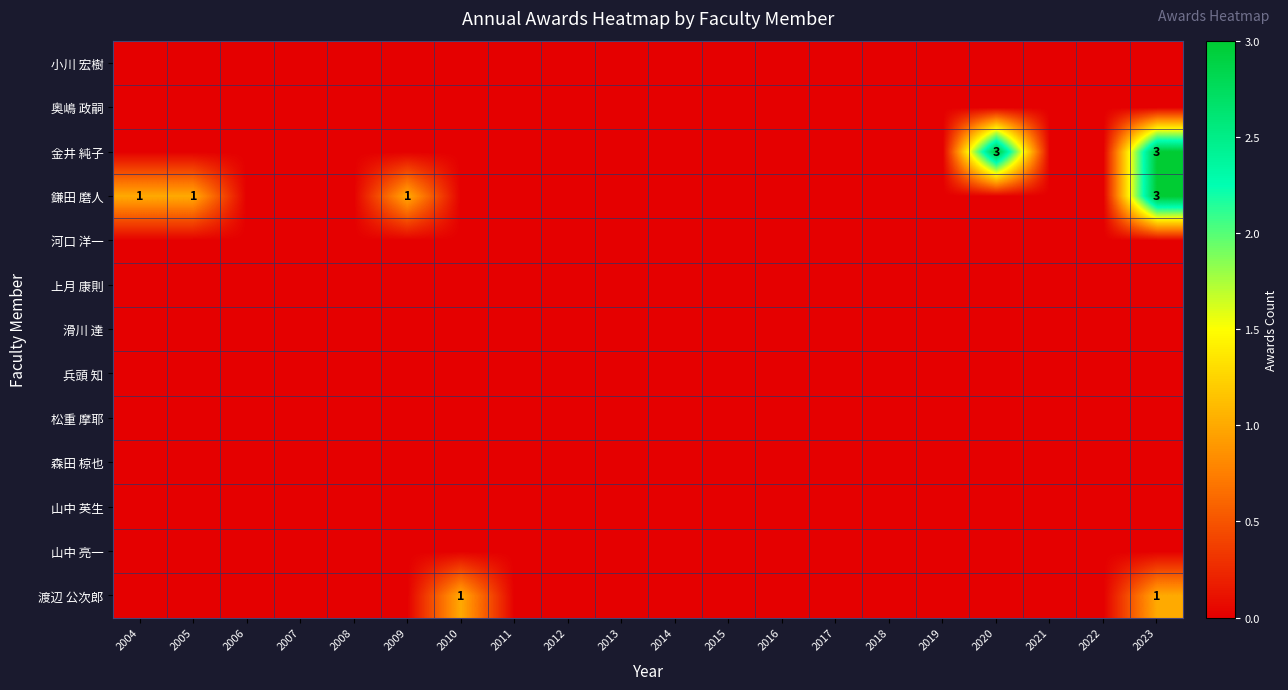

Which has a higher value, 2012 or 2011?

2012